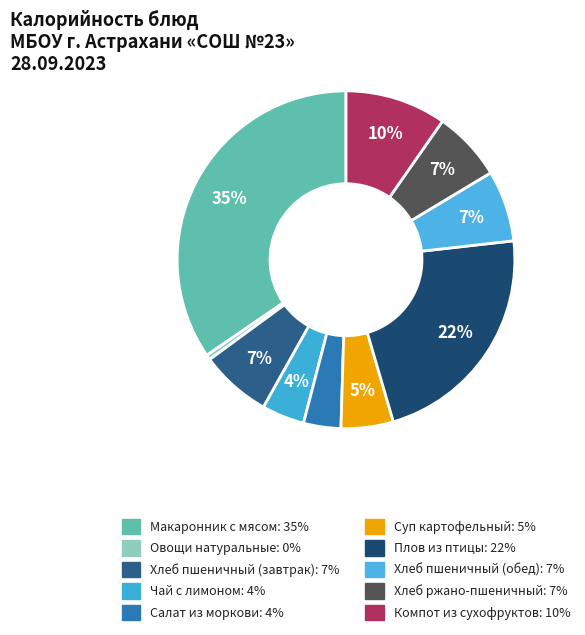

To the nearest percent, what is the average slice percentage?

10%